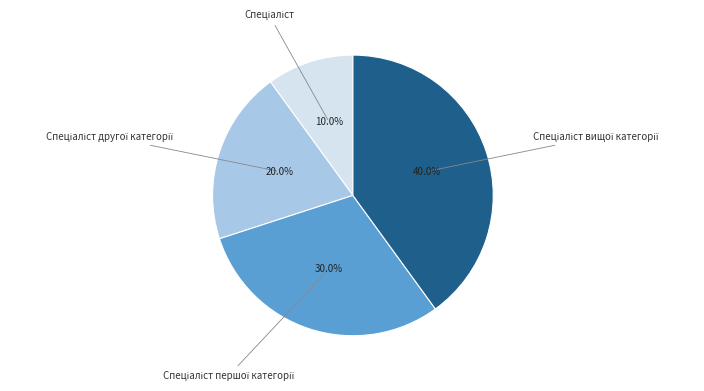

Does any single category account for the majority?

No